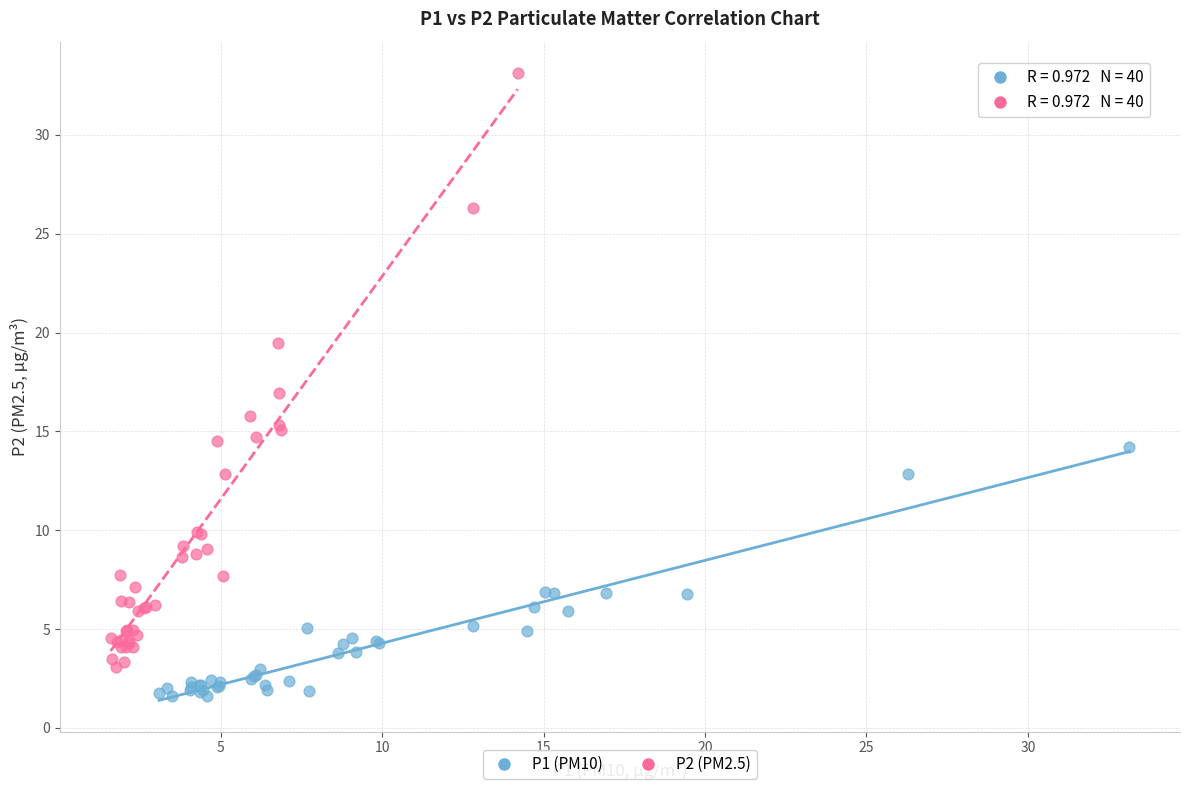

Which series contains the highest Y value?

P2 (PM2.5)